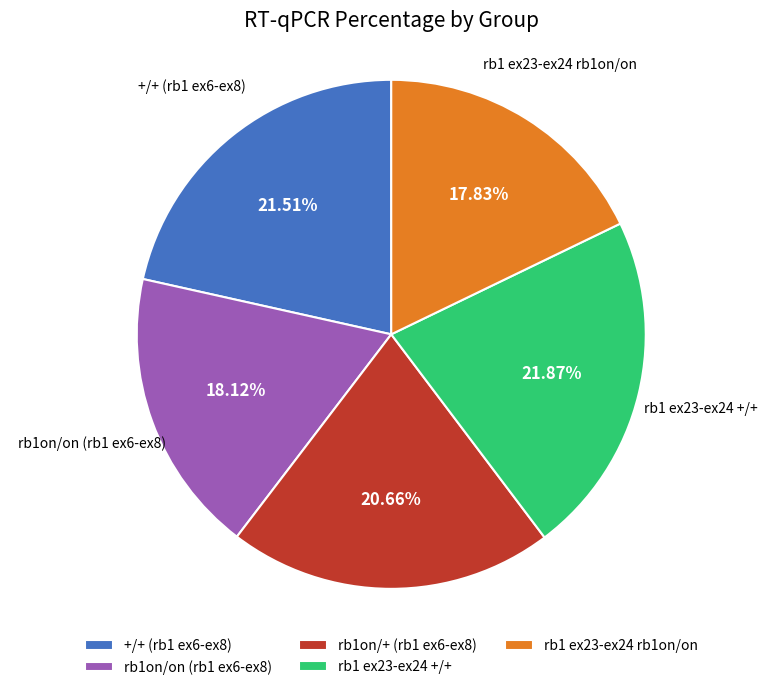

Is there a majority slice in this chart?

No